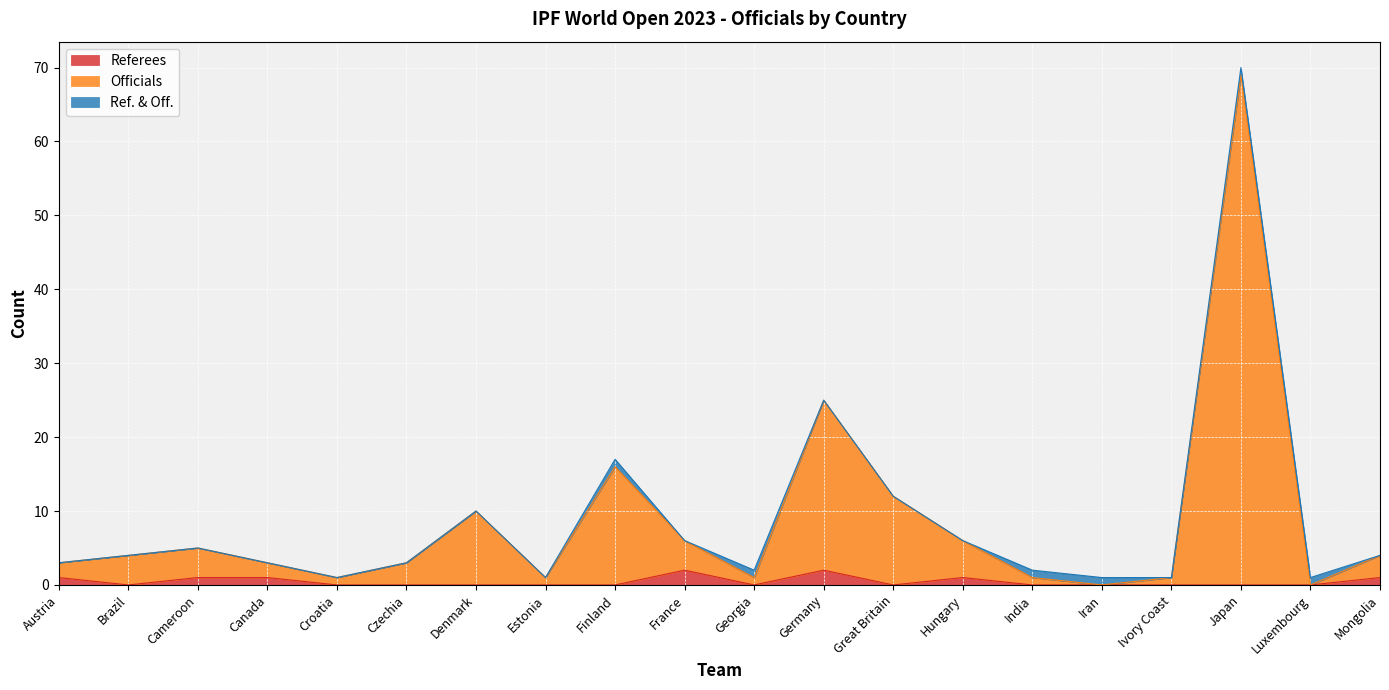

The Referees series shows 1 at Mongolia. True or false?

True